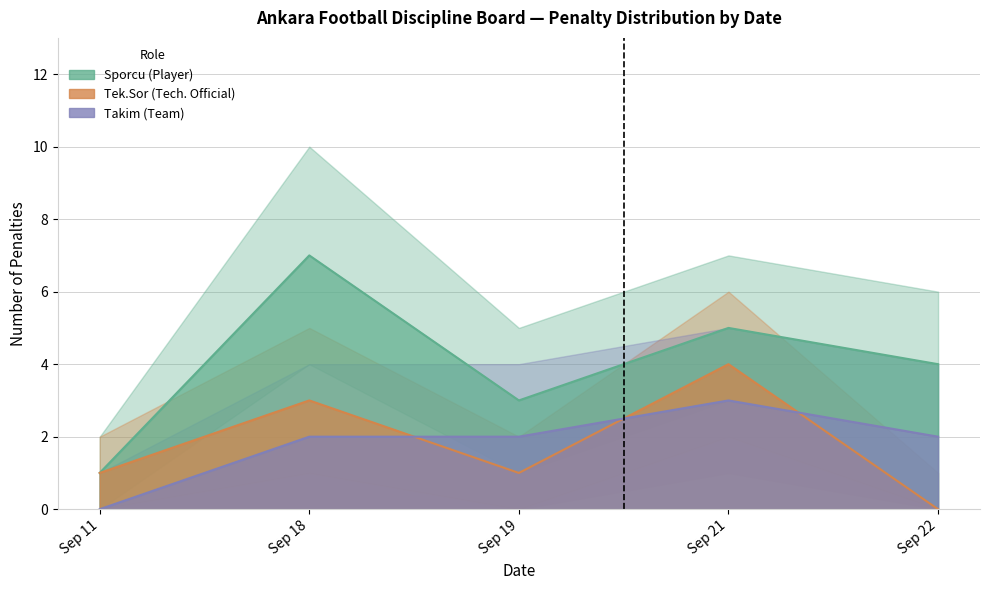

At which label is TAKIM closest to 0?

2024-09-11